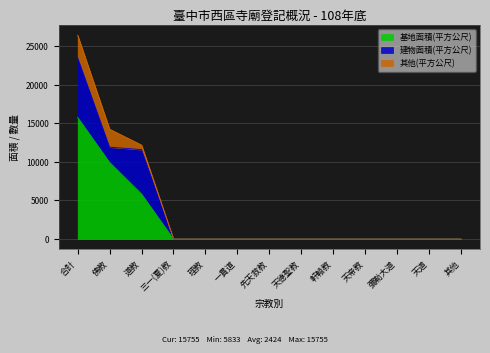

What position from the right is 天帝教?

4